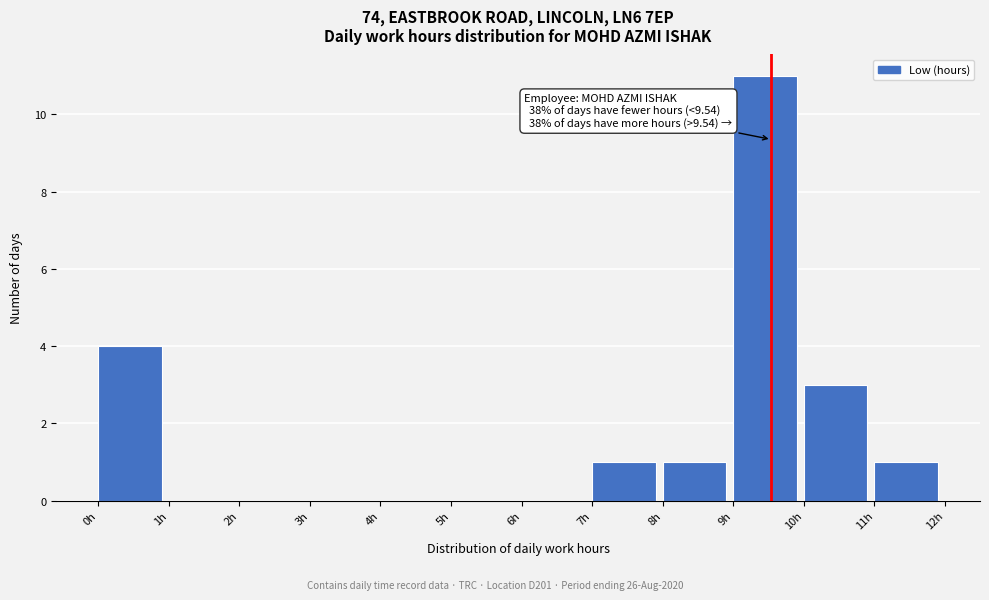

Which range on the x-axis has the tallest bar?

9 to 10